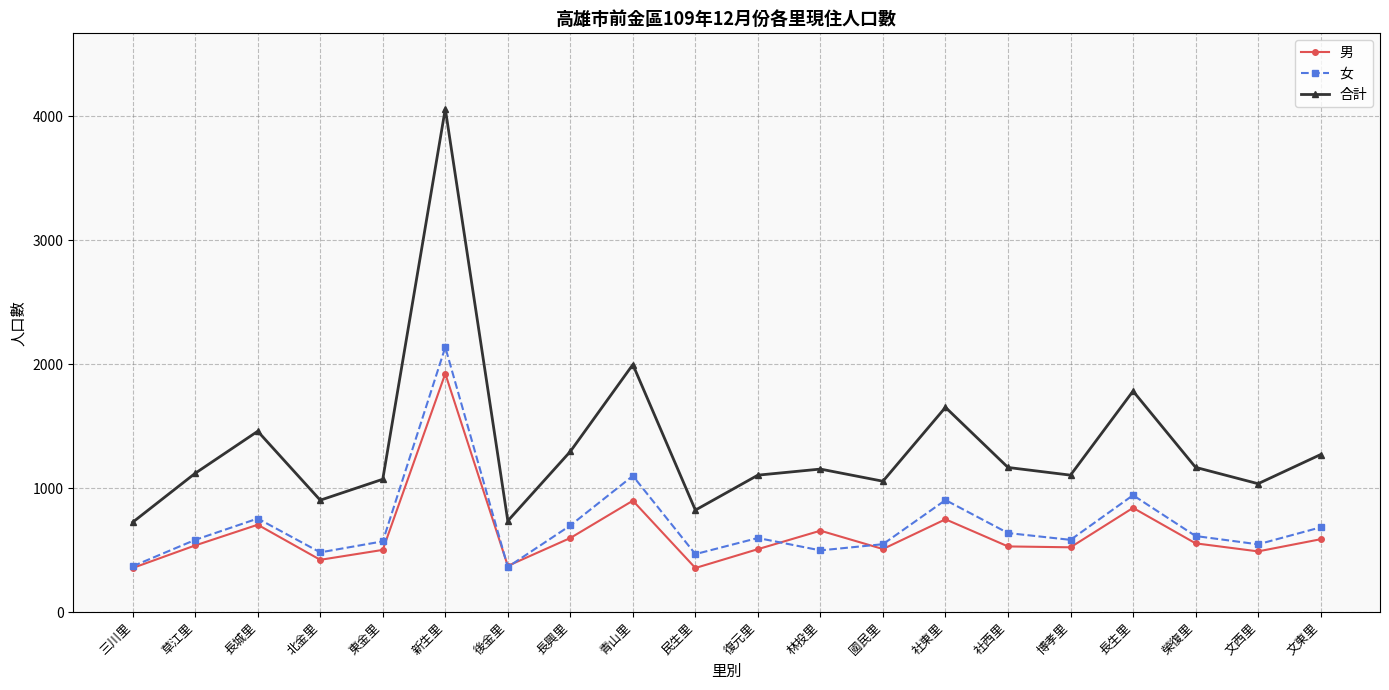

How many categories are shown in the chart?

20